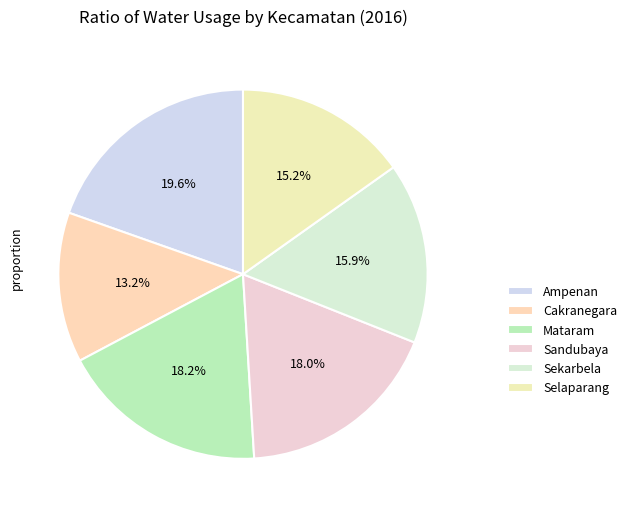

What is the ratio of the value at Ampenan to the value at Mataram?

1.1